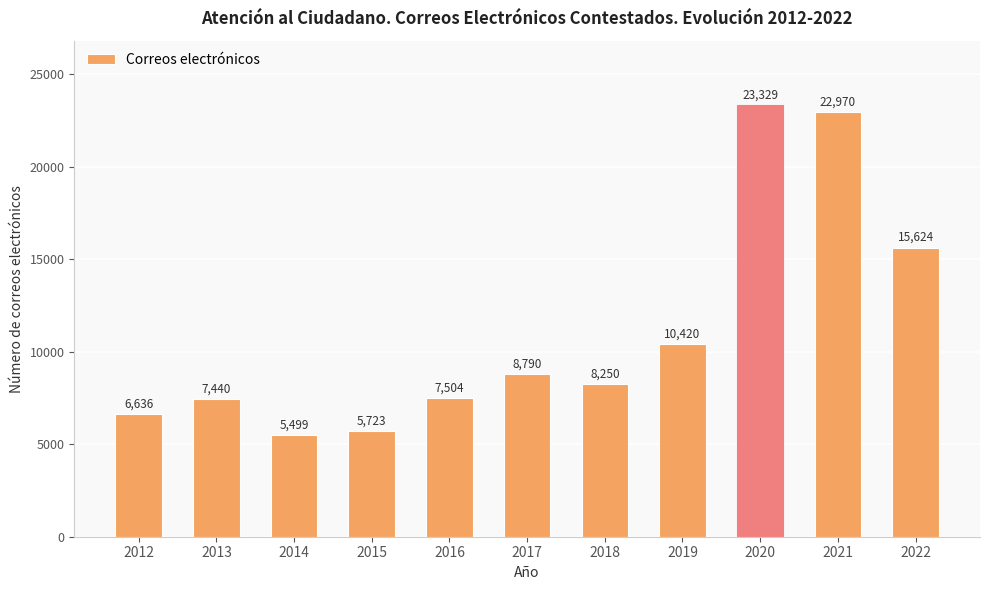

True or false: the data shows 8250 at 2018.

True